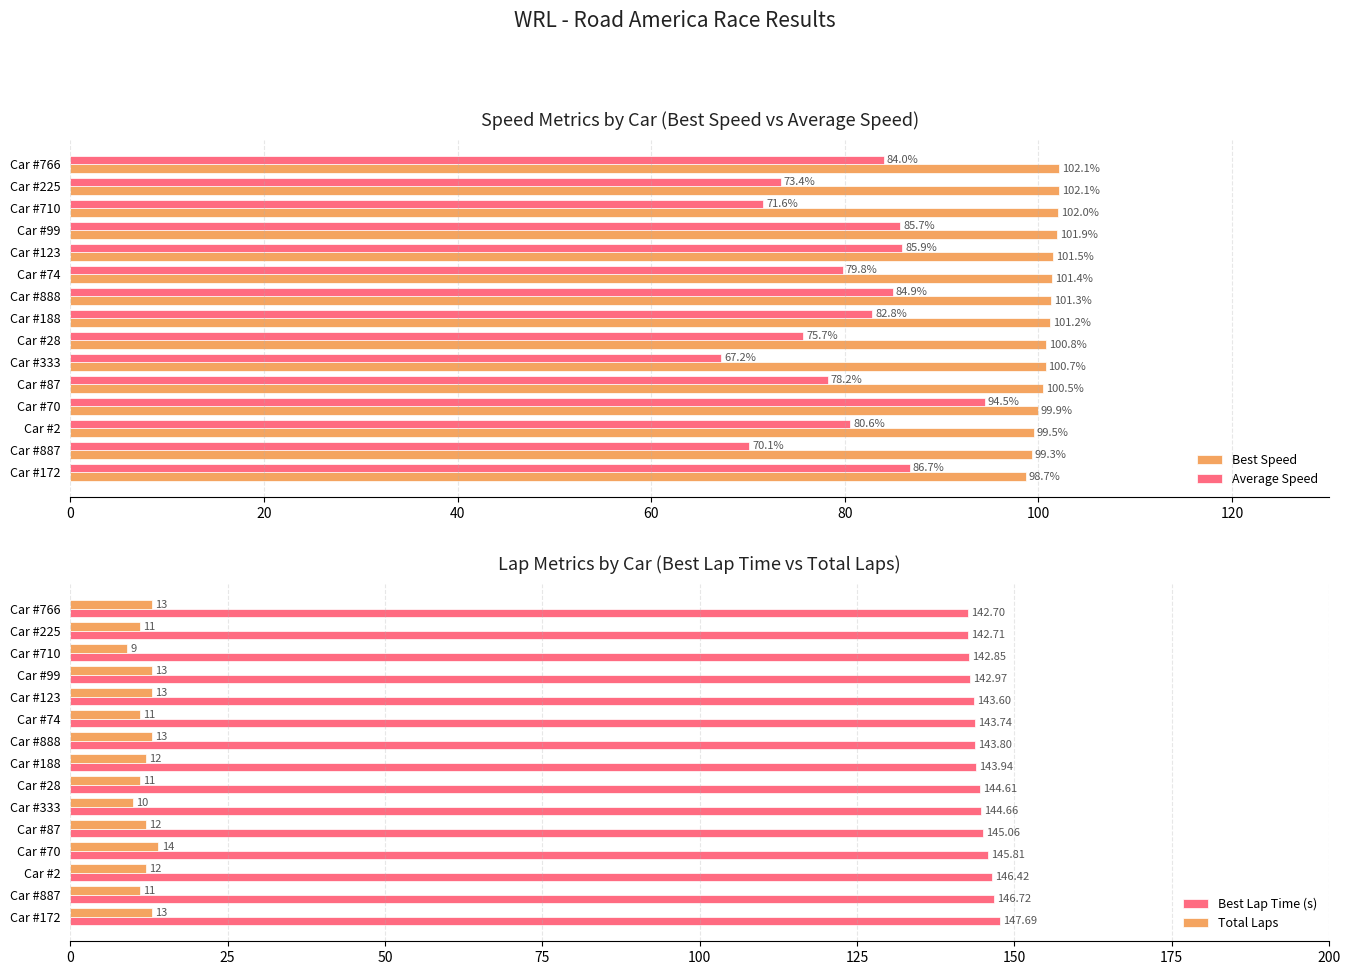

At which label does Best Speed reach its minimum?

Car #172